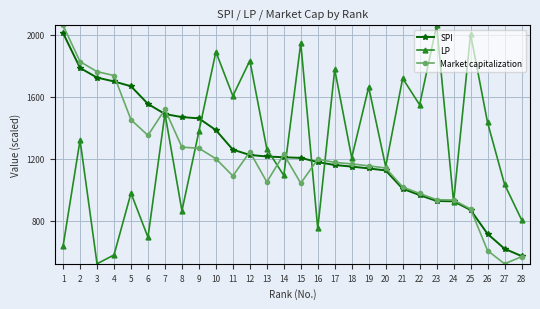

At how many categories does at least one series exceed 1426?

20